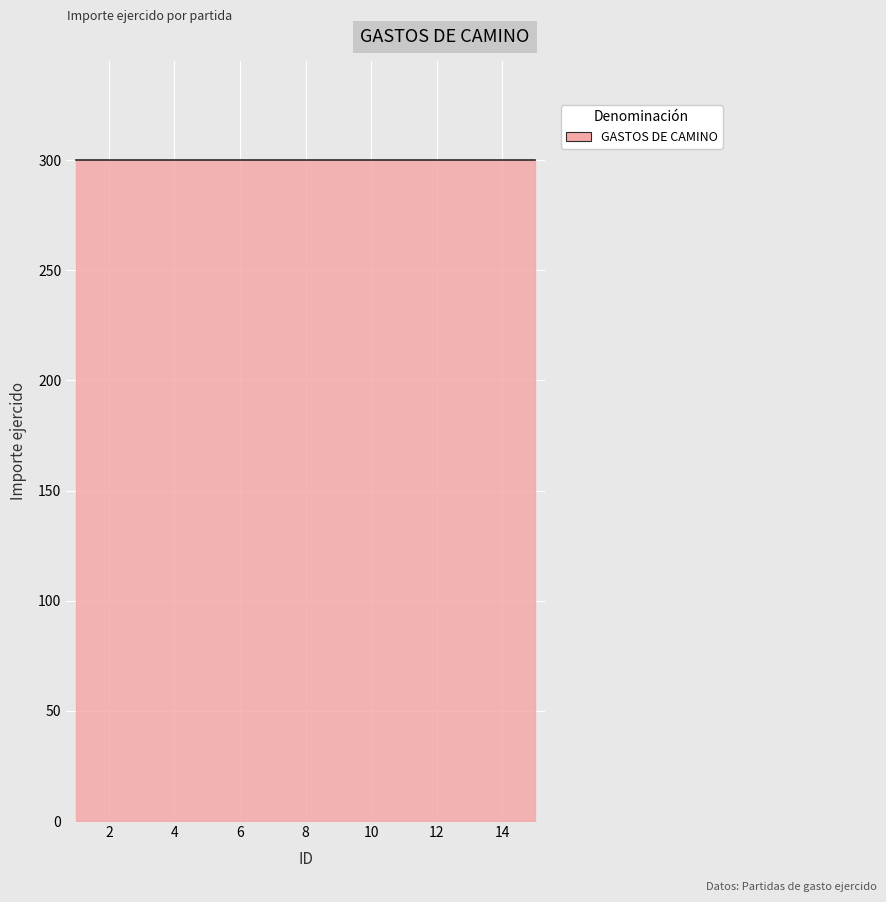

Count the number of categories in the chart.

15